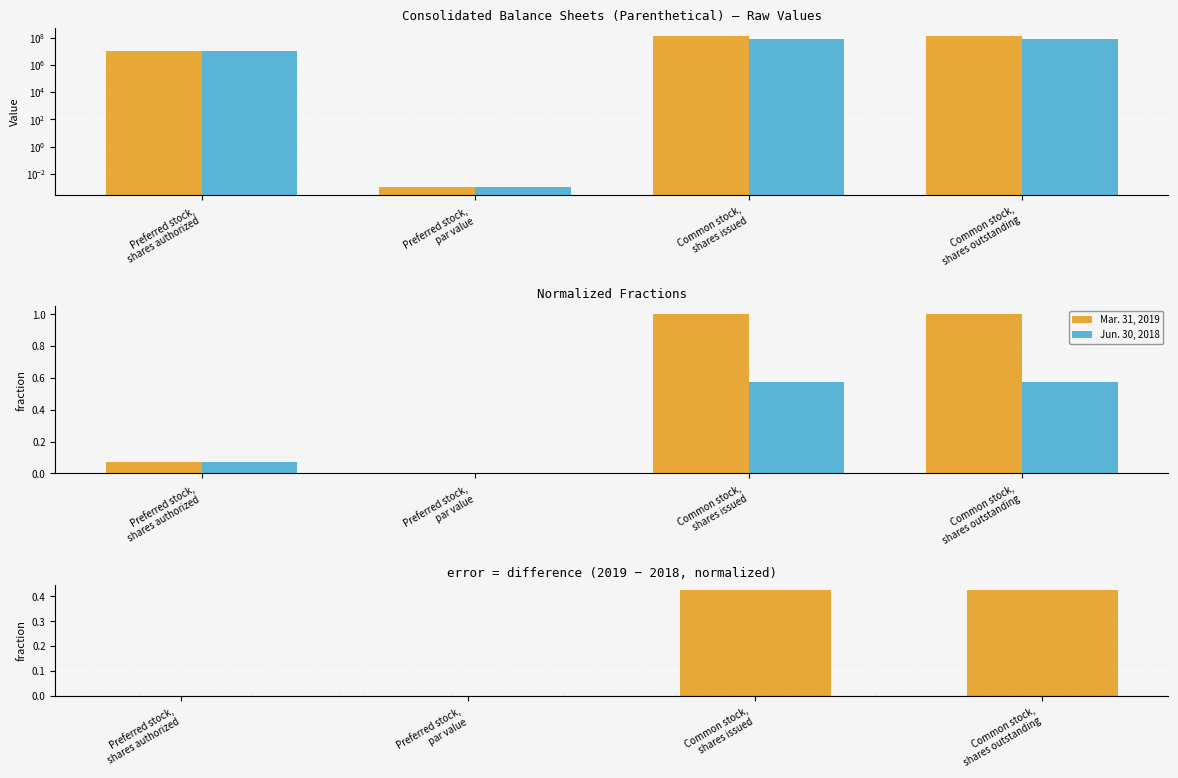

Reading right to left, extract all data points from this chart.

Mar. 31, 2019: Common stock,
shares outstanding=1.0	Common stock,
shares issued=1.0	Preferred stock,
par value=0.0	Preferred stock,
shares authorized=0.1
Jun. 30, 2018: Common stock,
shares outstanding=0.6	Common stock,
shares issued=0.6	Preferred stock,
par value=0.0	Preferred stock,
shares authorized=0.1